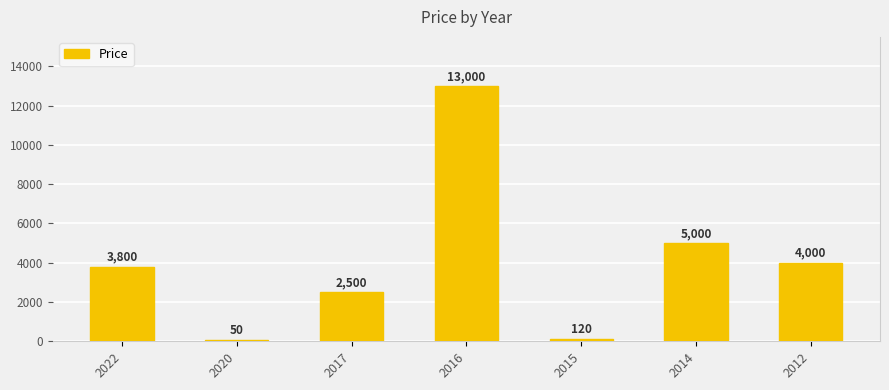

Which has a higher value, 2020 or 2015?

2015